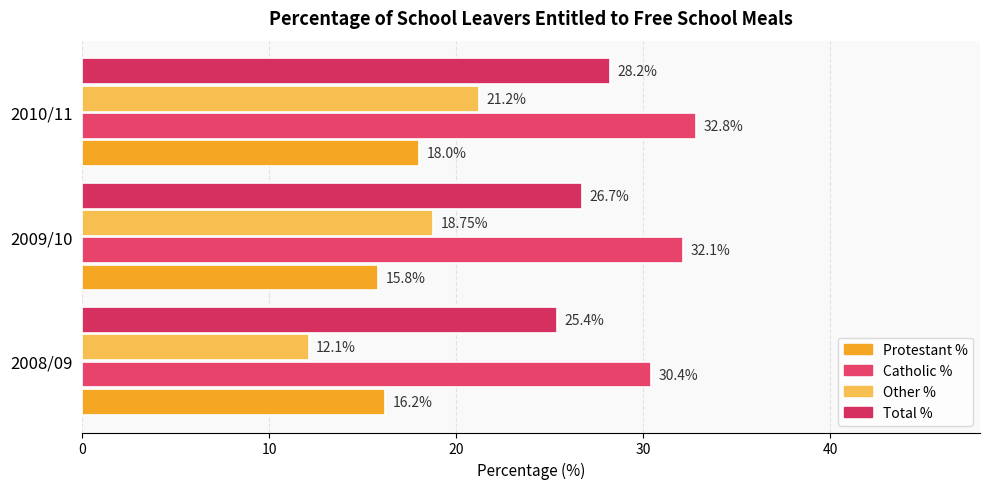

Reading right to left, transcribe all the data shown in this chart.

Protestant %: 18.0	15.8	16.2
Catholic %: 32.8	32.1	30.4
Other %: 21.2	18.8	12.1
Total %: 28.2	26.7	25.4